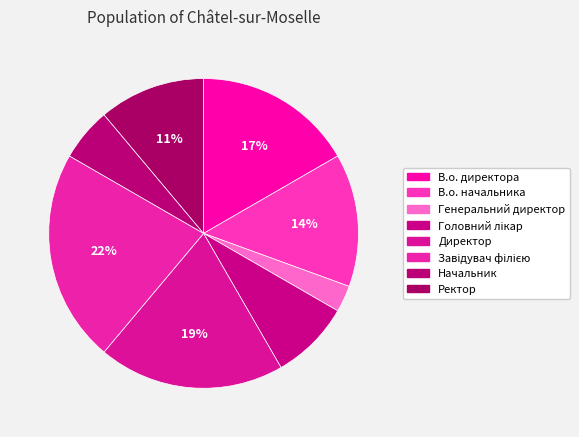

To the nearest percent, what is the average slice percentage?

12%